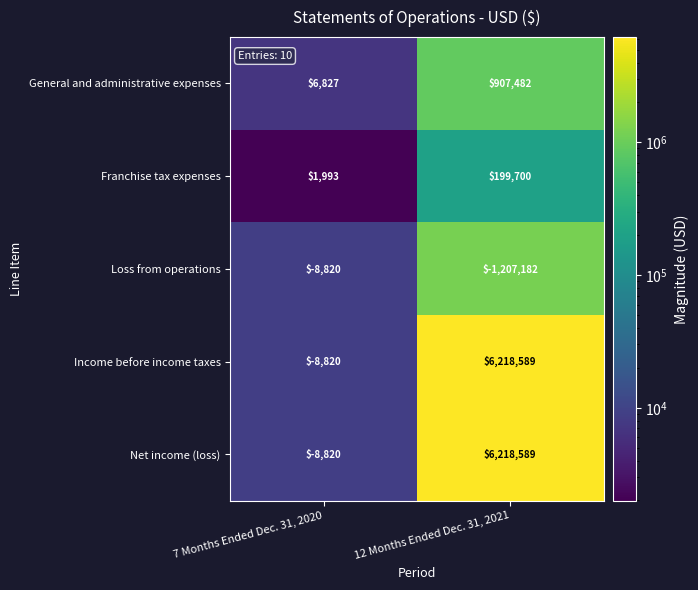

Rank the categories by Income before income taxes value from highest to lowest.

12 Months Ended Dec. 31, 2021, 7 Months Ended Dec. 31, 2020